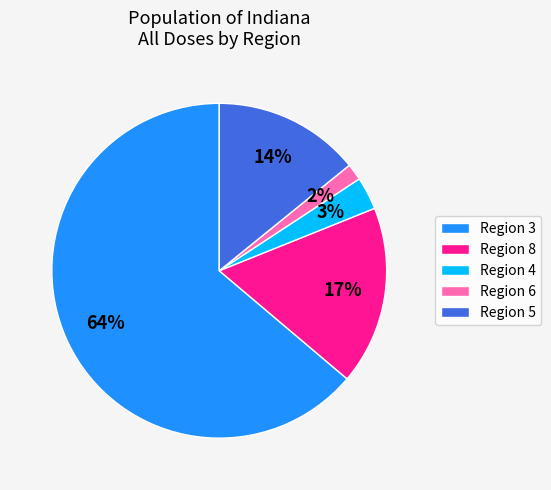

Between Region 4 and Region 5, which is larger?

Region 5